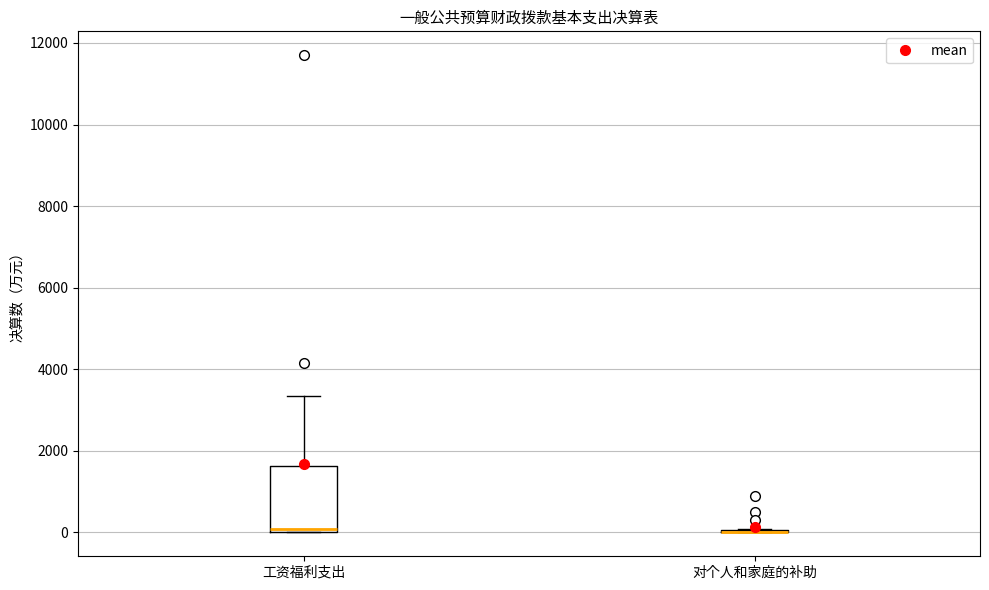

Reading left to right, read every box against the y-axis: the position of its median line, the range the box covers, and the ends of its whiskers. The values are not printed on the chart, so give them approximately, as read against the axis.

工资福利支出: median 0 (just above the box's lower edge), box 0 to 1600, whiskers 0 to 3400
对个人和家庭的补助: box collapsed to a line at 0, whiskers 0 to 0